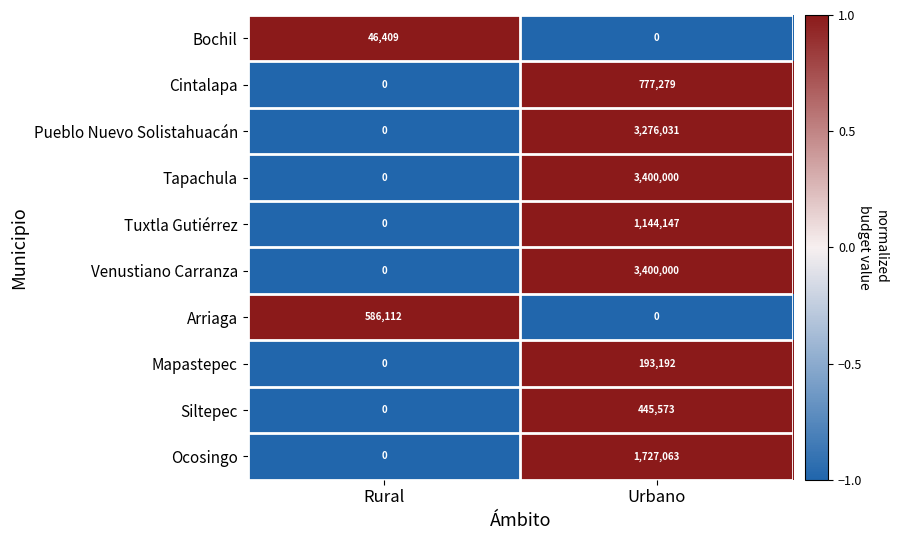

What is the sum of the Tapachula values at Rural and Urbano?

3400000